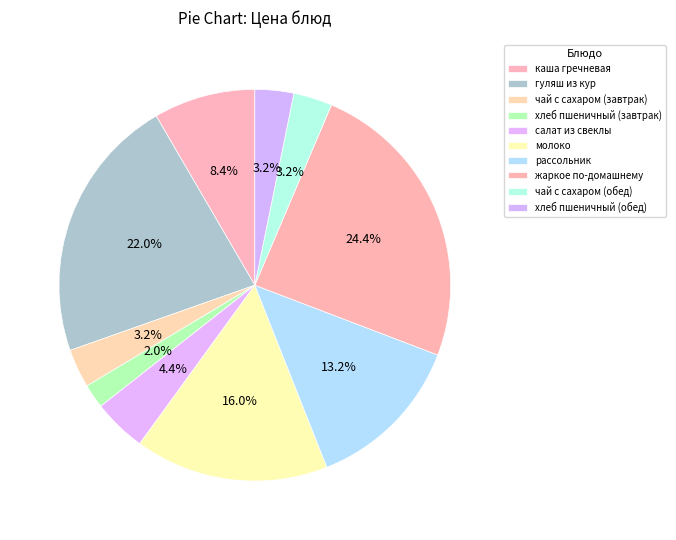

What is the largest slice in the pie chart?

жаркое по-домашнему